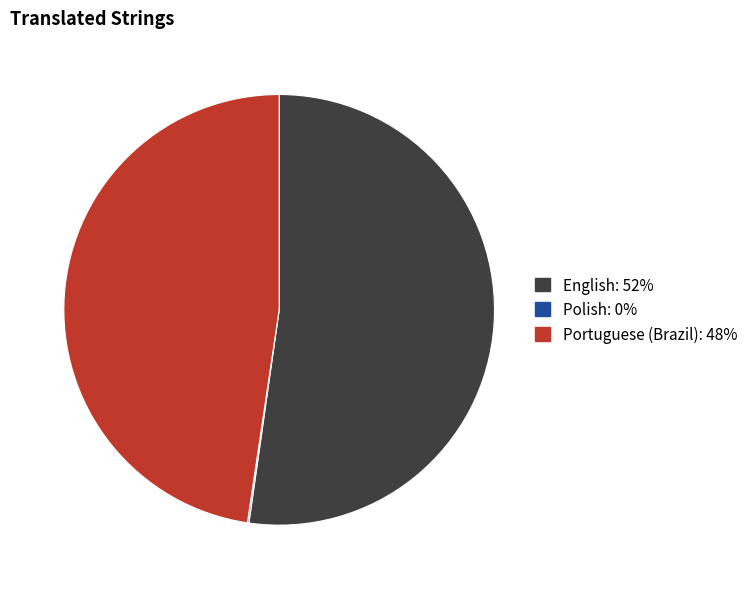

Do Portuguese (Brazil): 48% and English: 52% together represent more than half of the pie?

Yes